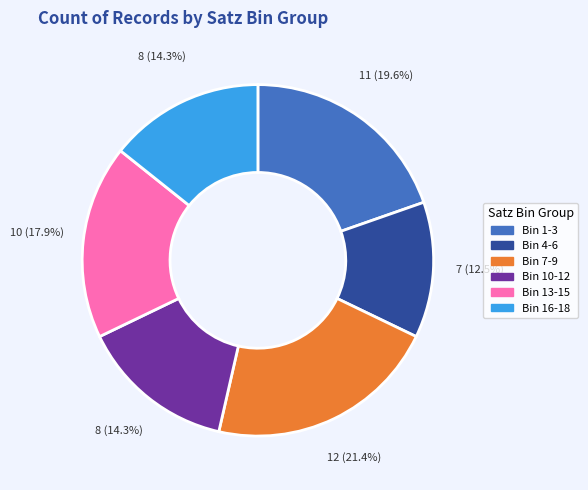

How many slices are in this pie chart?

6